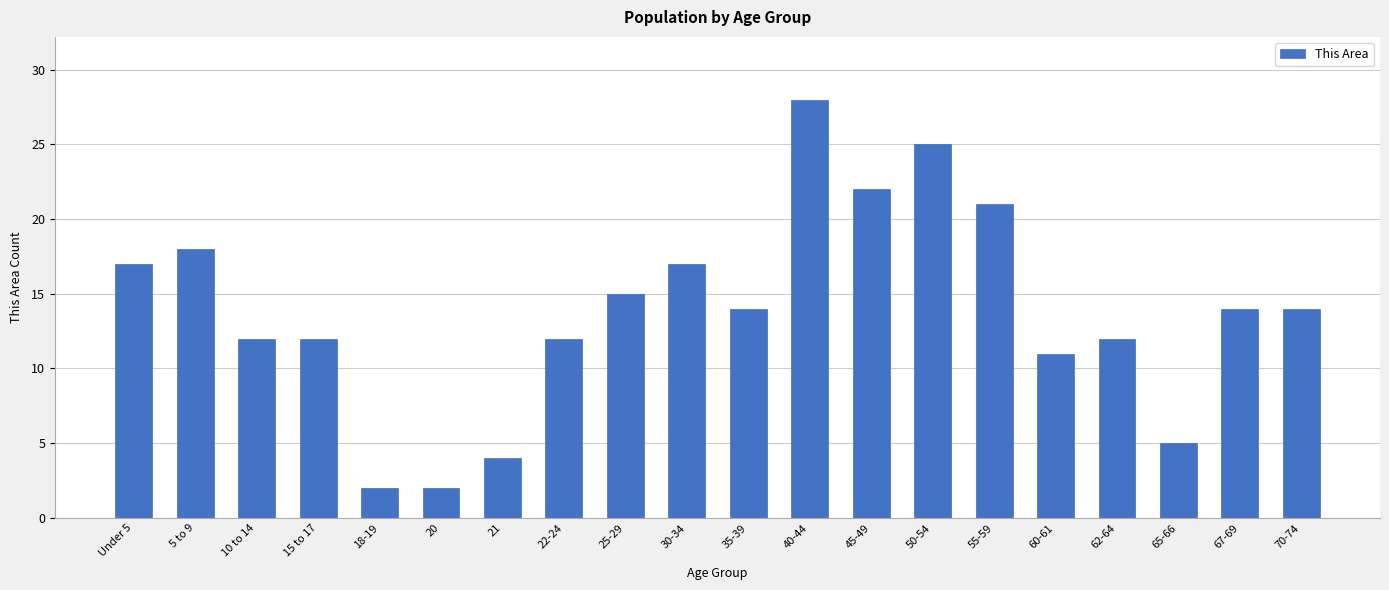

What position from the left is 15 to 17?

4